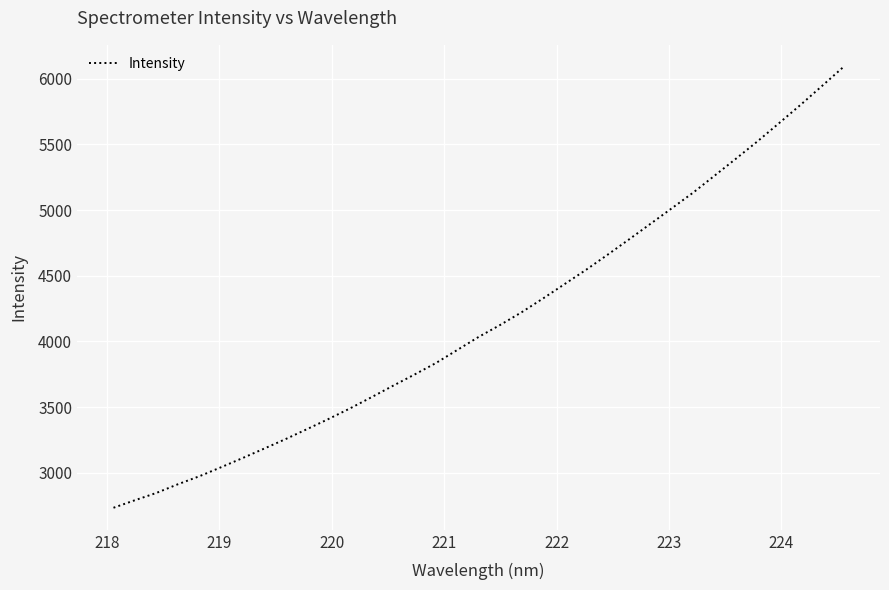

What is the maximum value shown in the chart?

6090.0